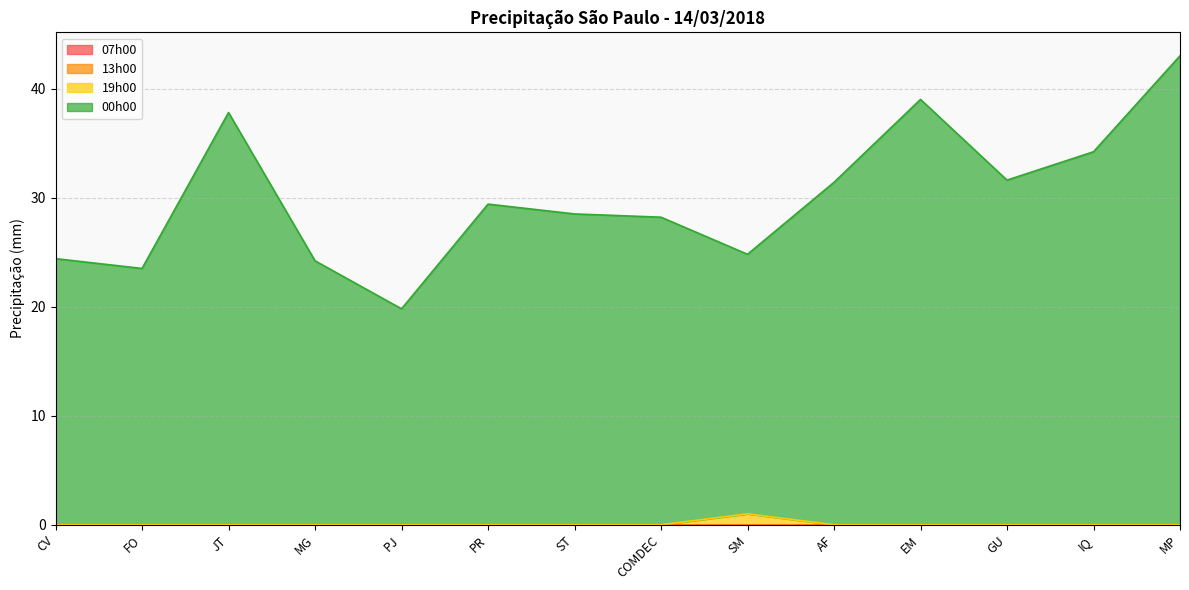

Does the chart have visible grid lines?

Yes